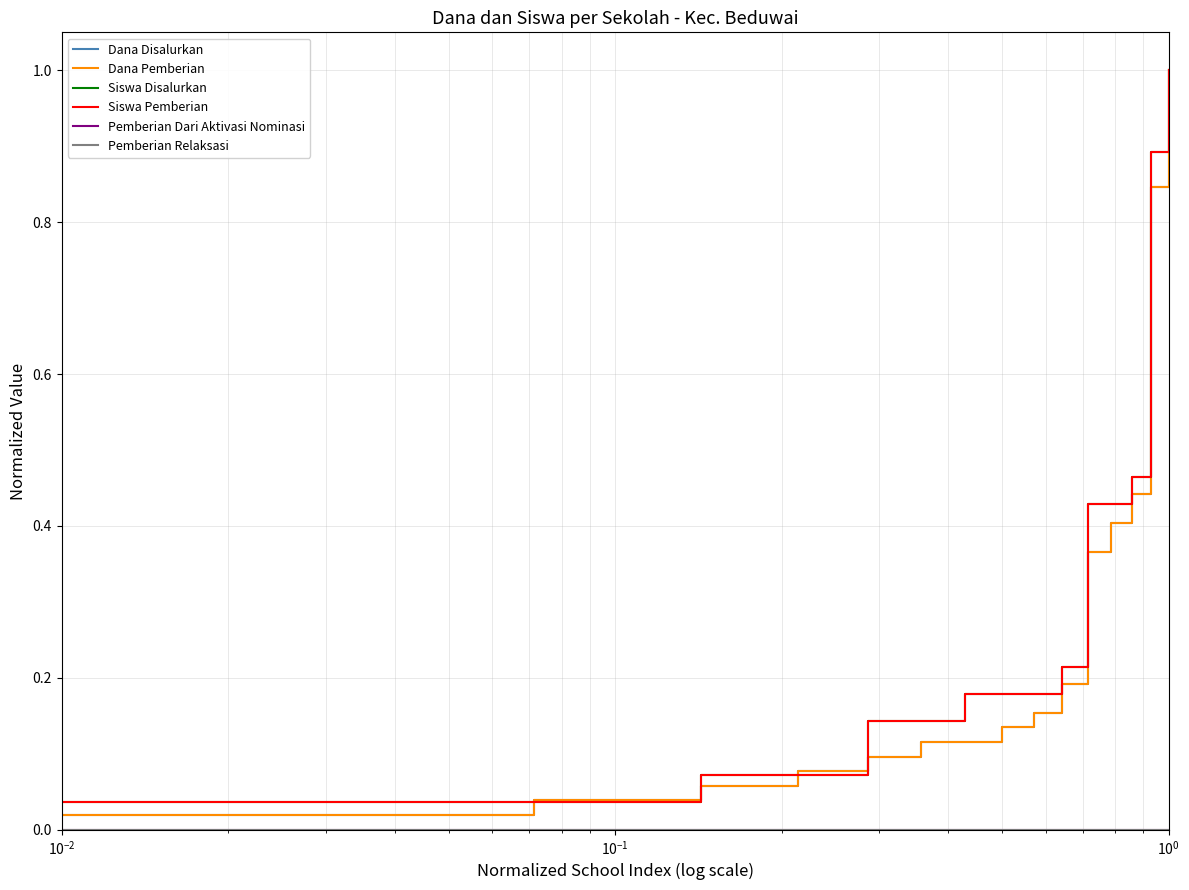

How many lines are shown in the chart?

6